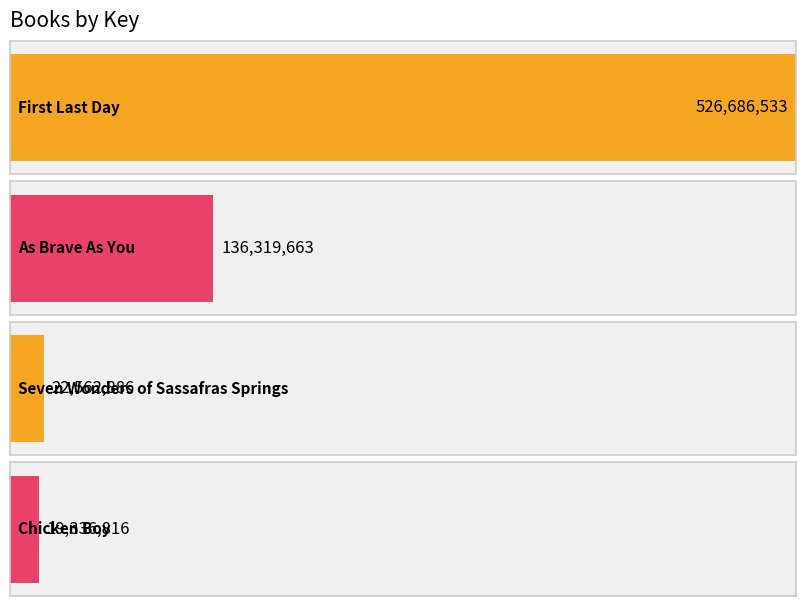

Which label corresponds to the smallest value in the chart?

Chicken Boy